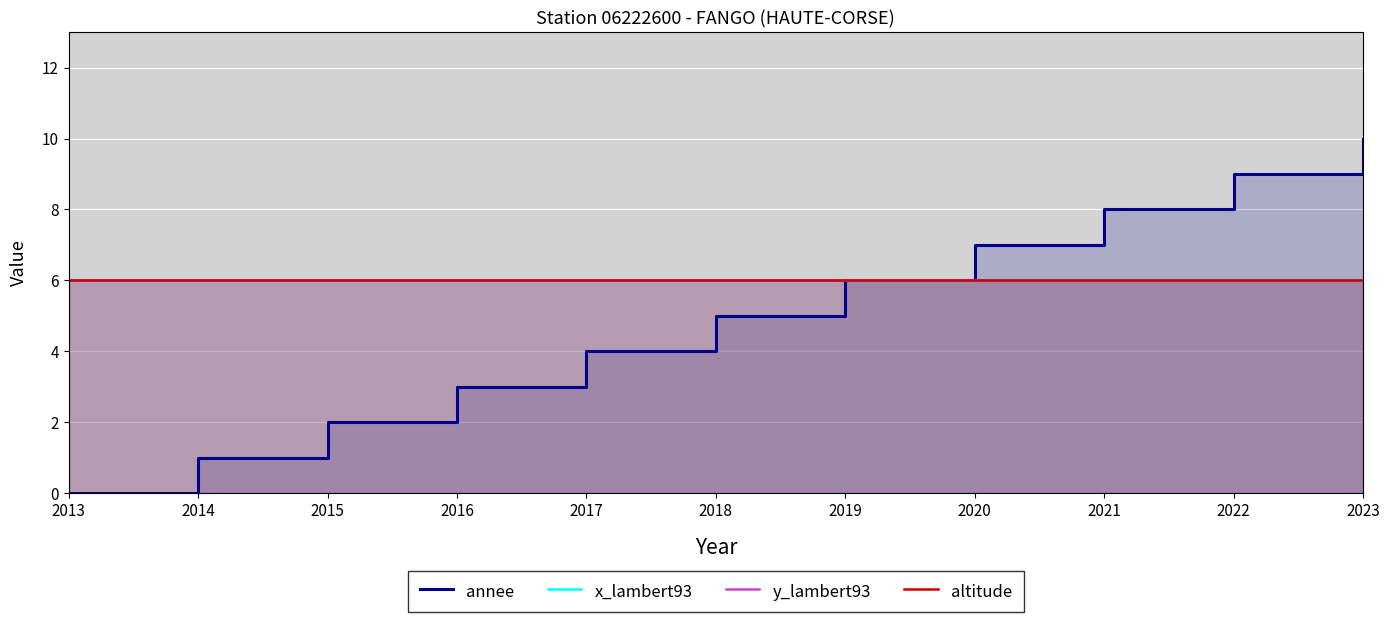

True or false: x_lambert93 and altitude cross at least once.

False